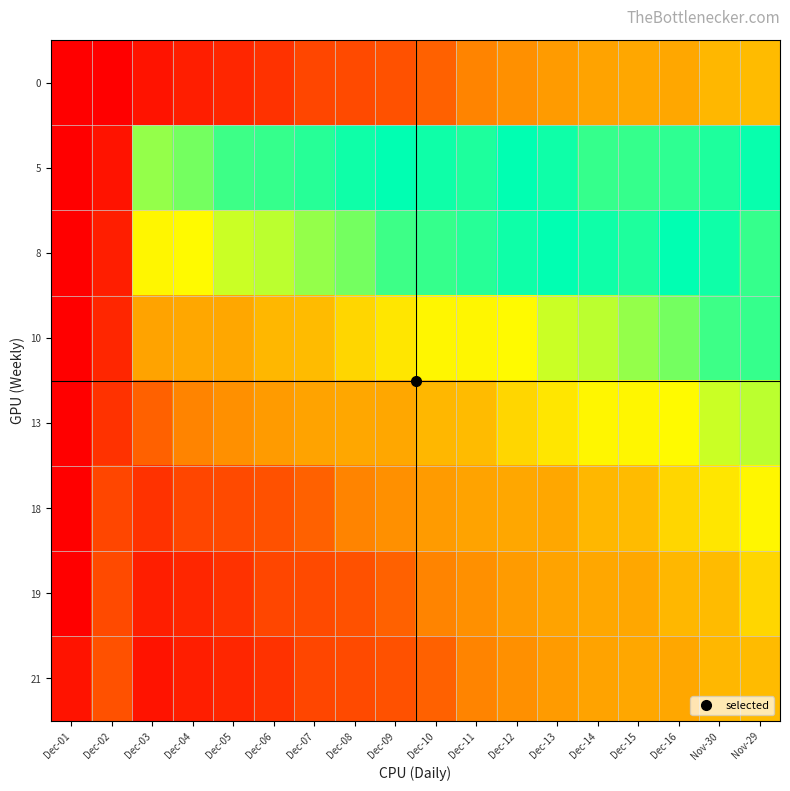

Rank the series at Dec-08 from lowest to highest value.

0, 21, 19, 18, 13, 10, 8, 5